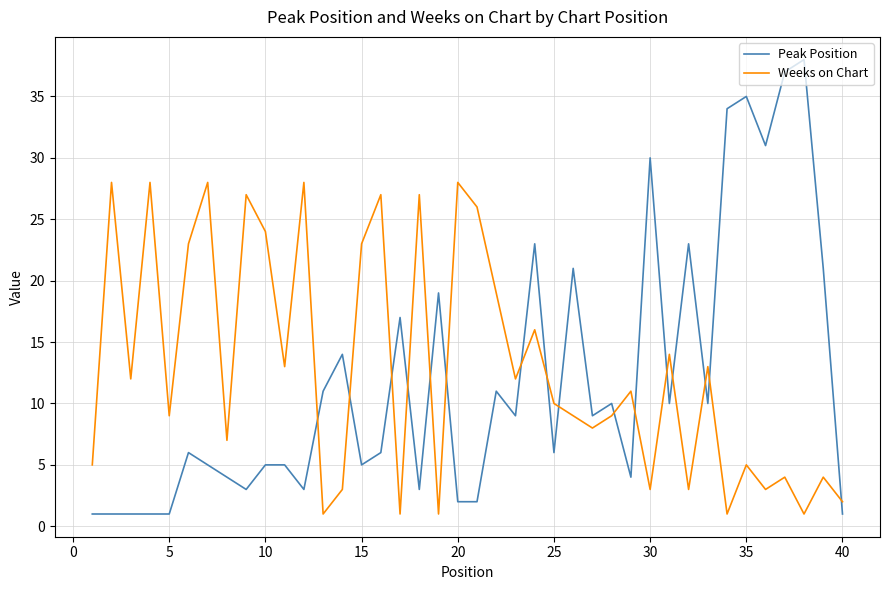

After their last crossing, which series has the higher values: Weeks on Chart or Peak Position?

Weeks on Chart